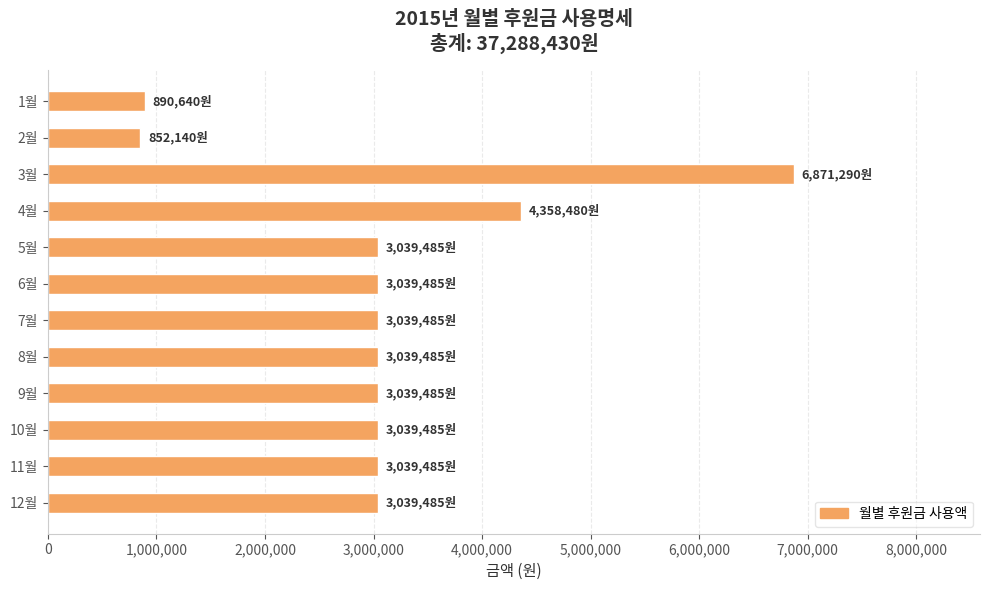

Count the number of data series in this chart.

1